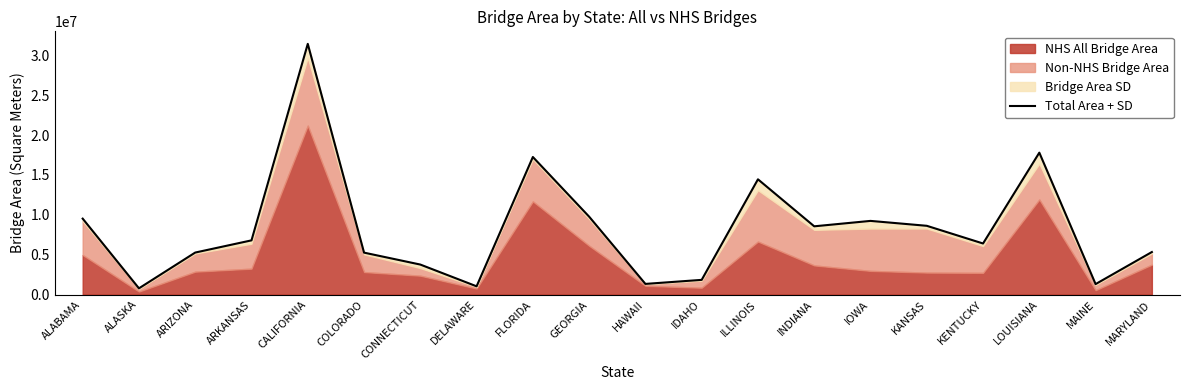

How many points are higher than both their immediate neighbors (excluding endpoints)?

5